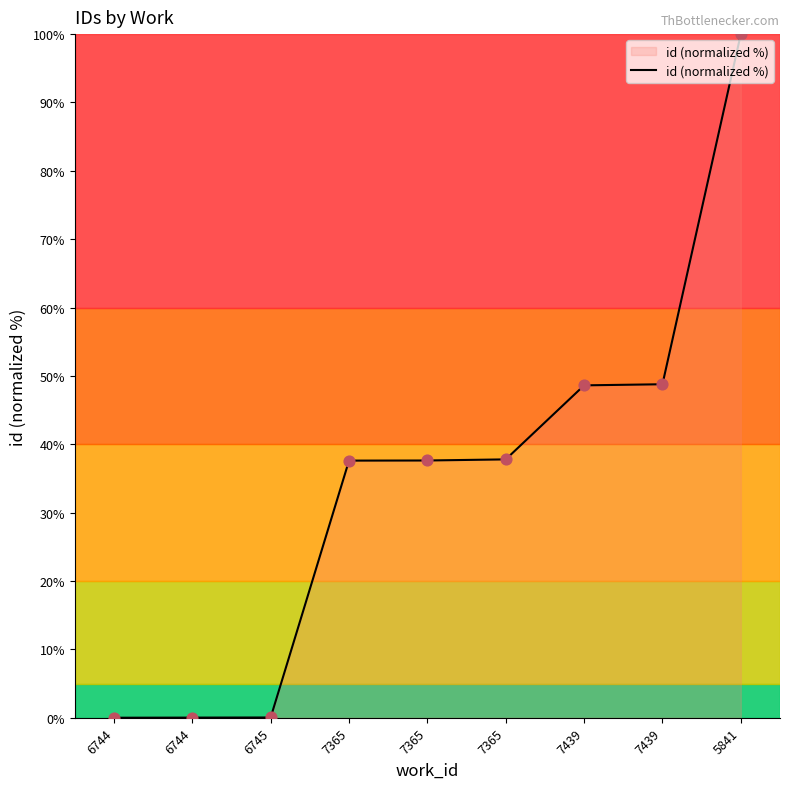

What is the ratio of the value at 5841 to the value at 7439?

2.1